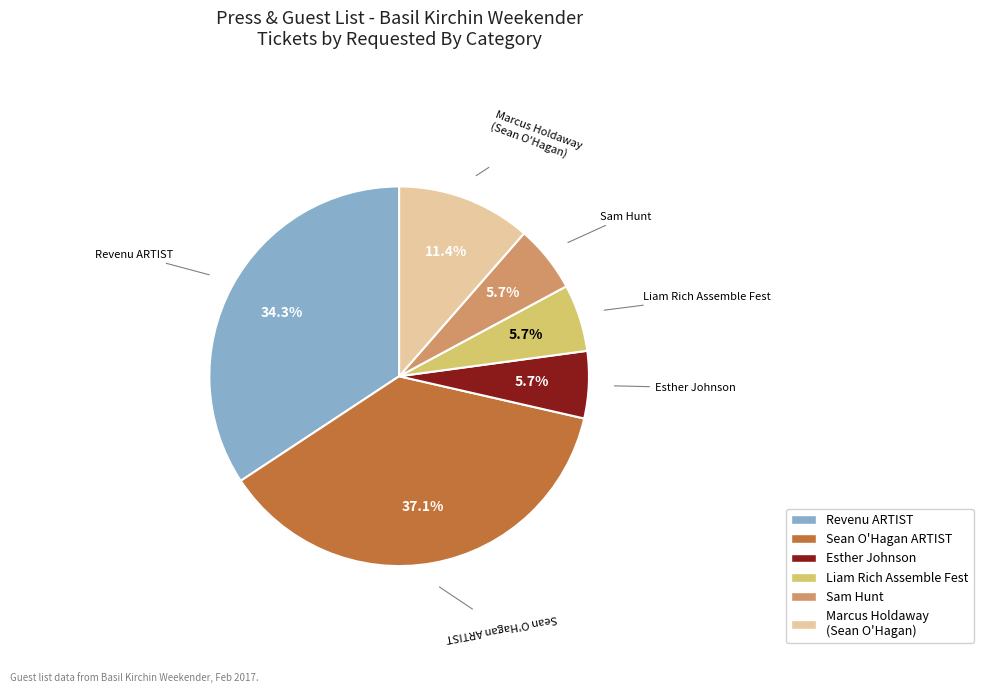

Does any single category account for the majority?

No